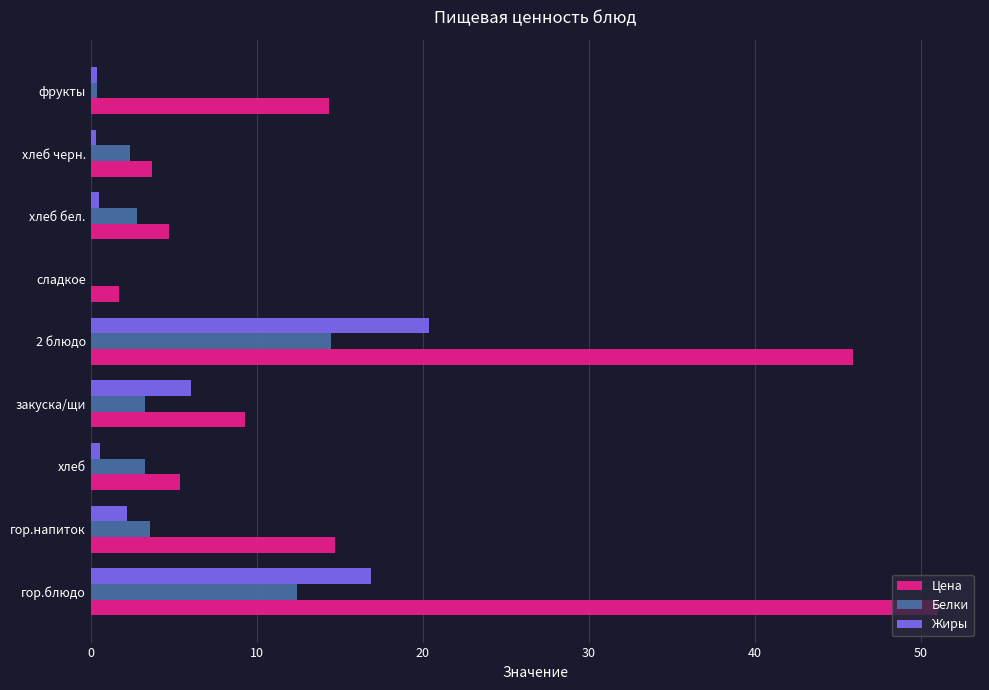

What is the average value of the Цена series?

16.8